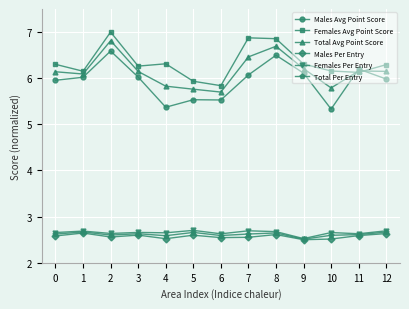

What is the value of the Females Avg Point Score point at the 11th from the left?

6.2